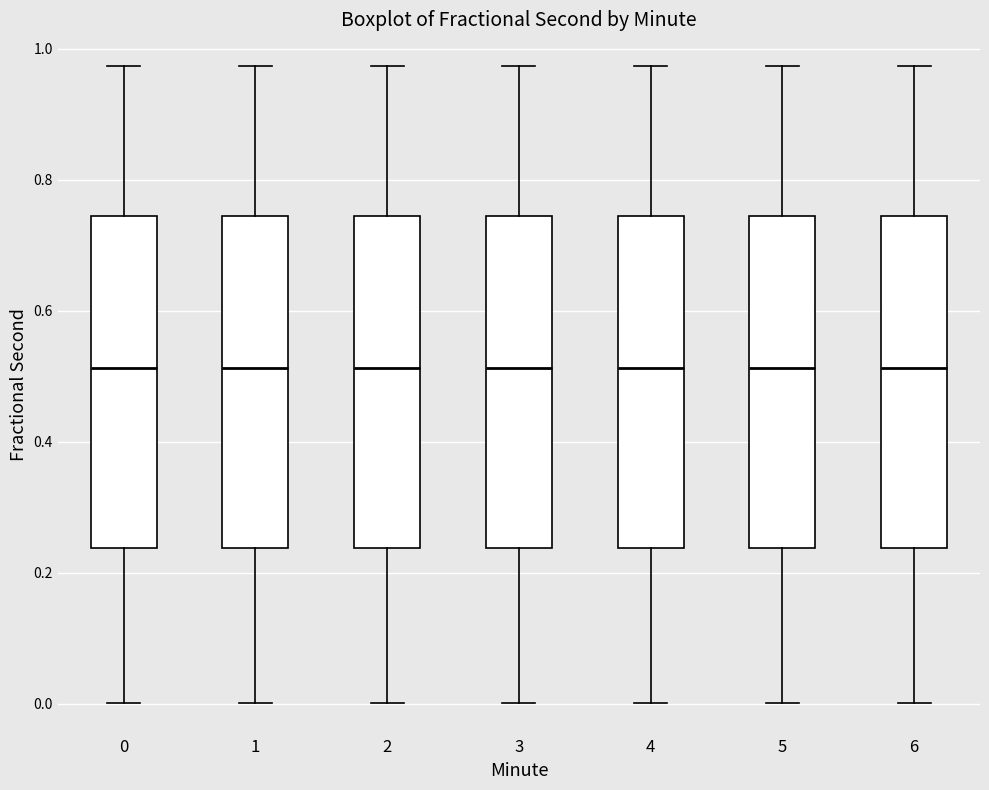

Reading left to right, read every box against the y-axis: the position of its median line, the range the box covers, and the ends of its whiskers. The values are not printed on the chart, so give them approximately, as read against the axis.

0: median 0.52, box 0.24 to 0.74, whiskers 0.00 to 0.98
1: median 0.52, box 0.24 to 0.74, whiskers 0.00 to 0.98
2: median 0.52, box 0.24 to 0.74, whiskers 0.00 to 0.98
3: median 0.52, box 0.24 to 0.74, whiskers 0.00 to 0.98
4: median 0.52, box 0.24 to 0.74, whiskers 0.00 to 0.98
5: median 0.52, box 0.24 to 0.74, whiskers 0.00 to 0.98
6: median 0.52, box 0.24 to 0.74, whiskers 0.00 to 0.98